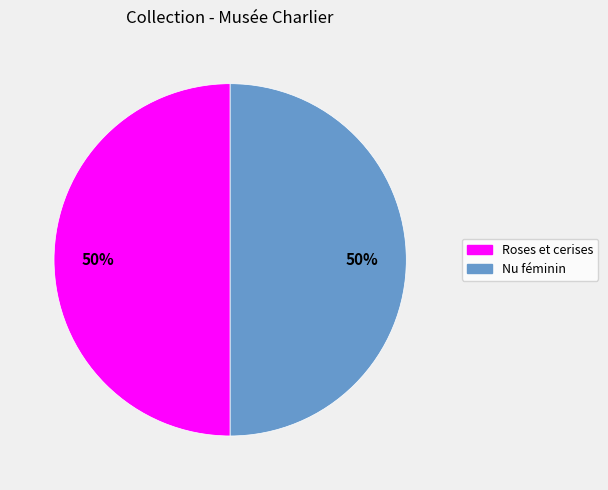

To the nearest percent, what is the average slice percentage?

50%